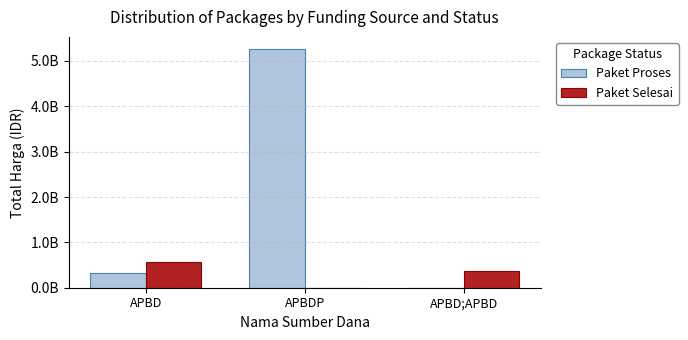

At which category is the sum across all series the highest?

APBDP